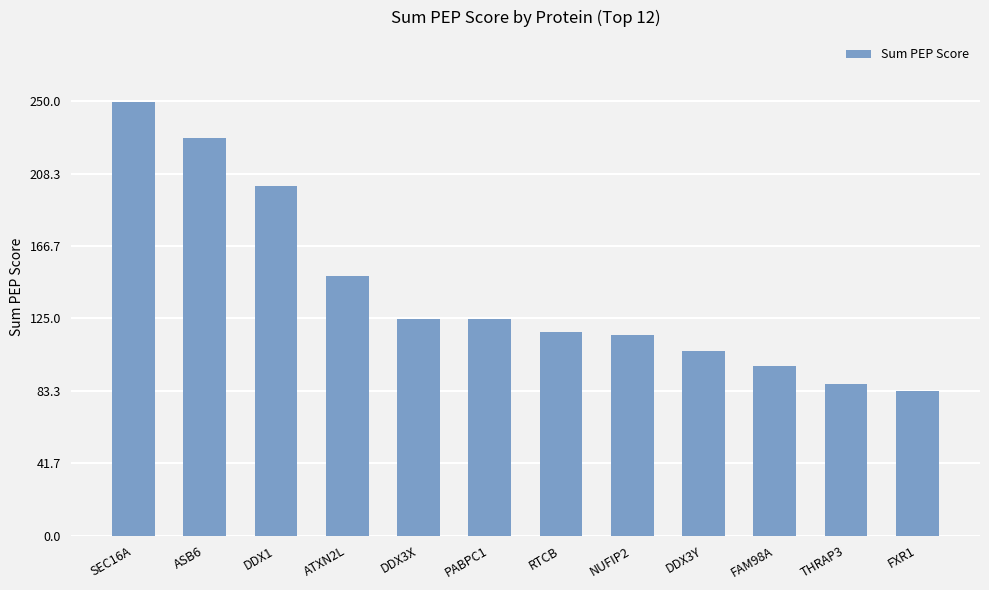

What is the smallest value displayed?

83.4